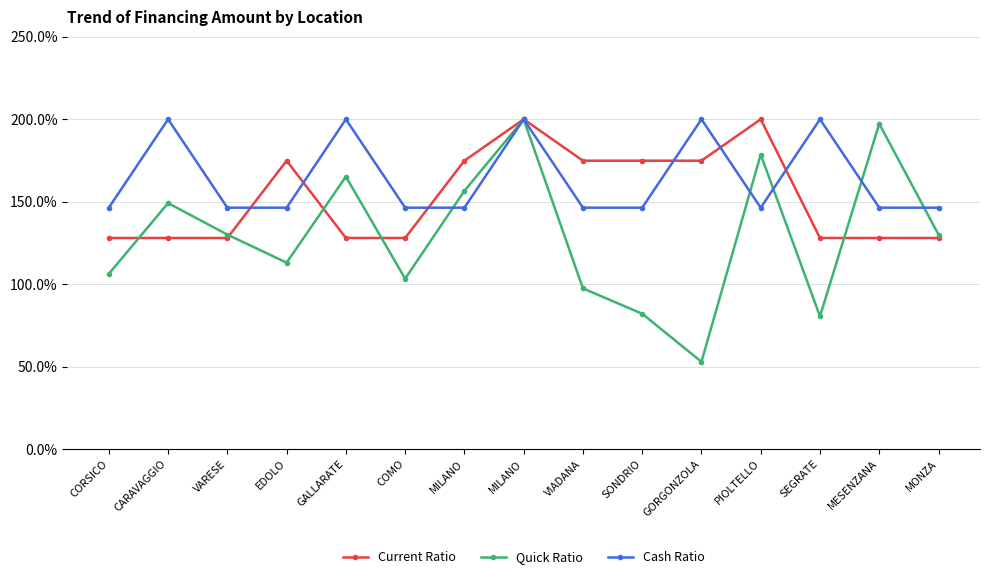

List the series in order of their overall mean, highest first.

Cash Ratio, Current Ratio, Quick Ratio